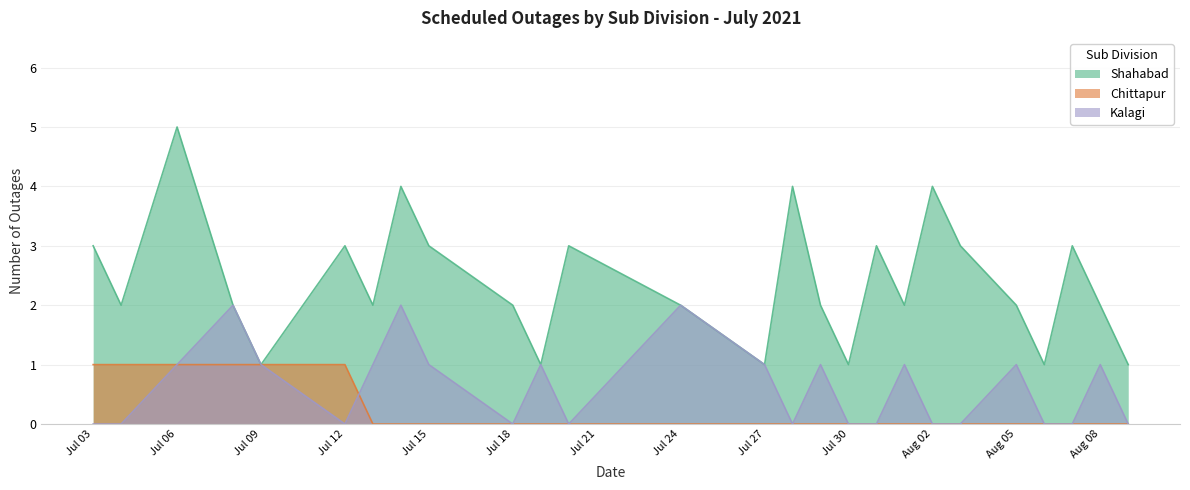

True or false: Shahabad and Chittapur intersect in this chart.

False